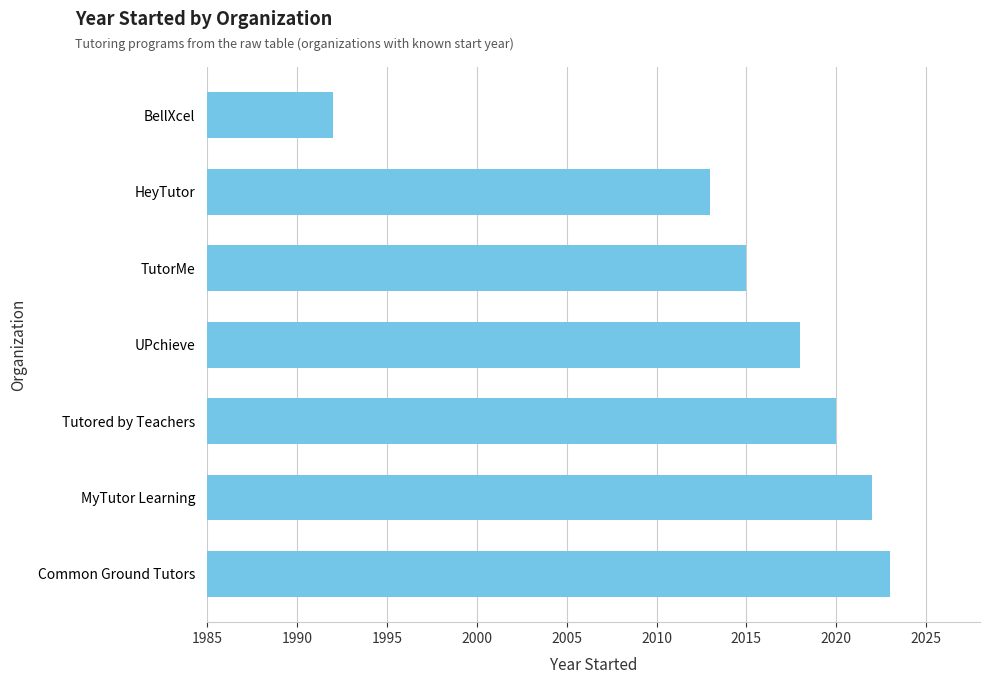

Rank the categories by value from highest to lowest.

Common Ground Tutors, MyTutor Learning, Tutored by Teachers, UPchieve, TutorMe, HeyTutor, BellXcel